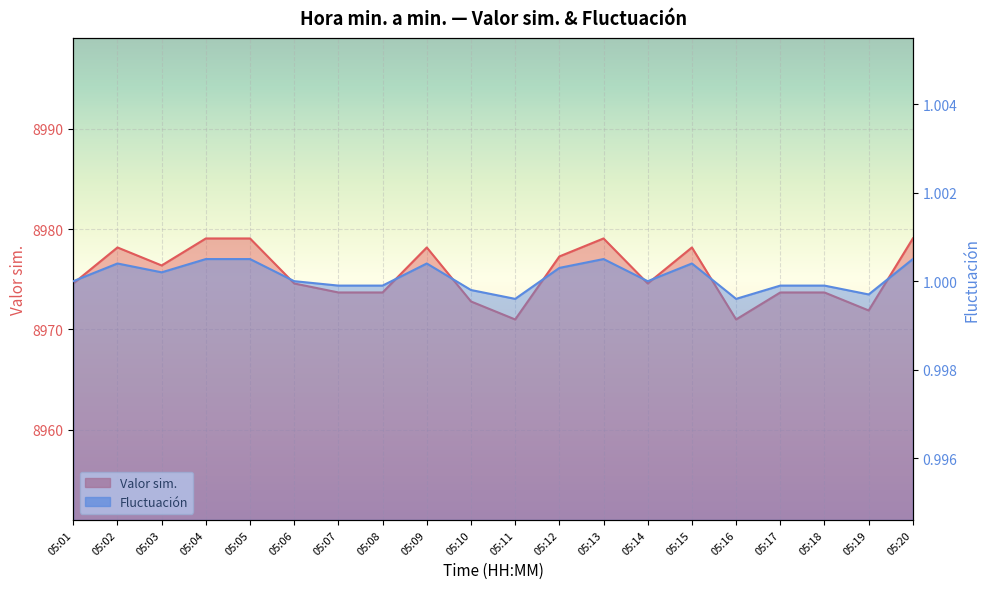

What is the difference between the highest and lowest values at 05:13?

8978.1